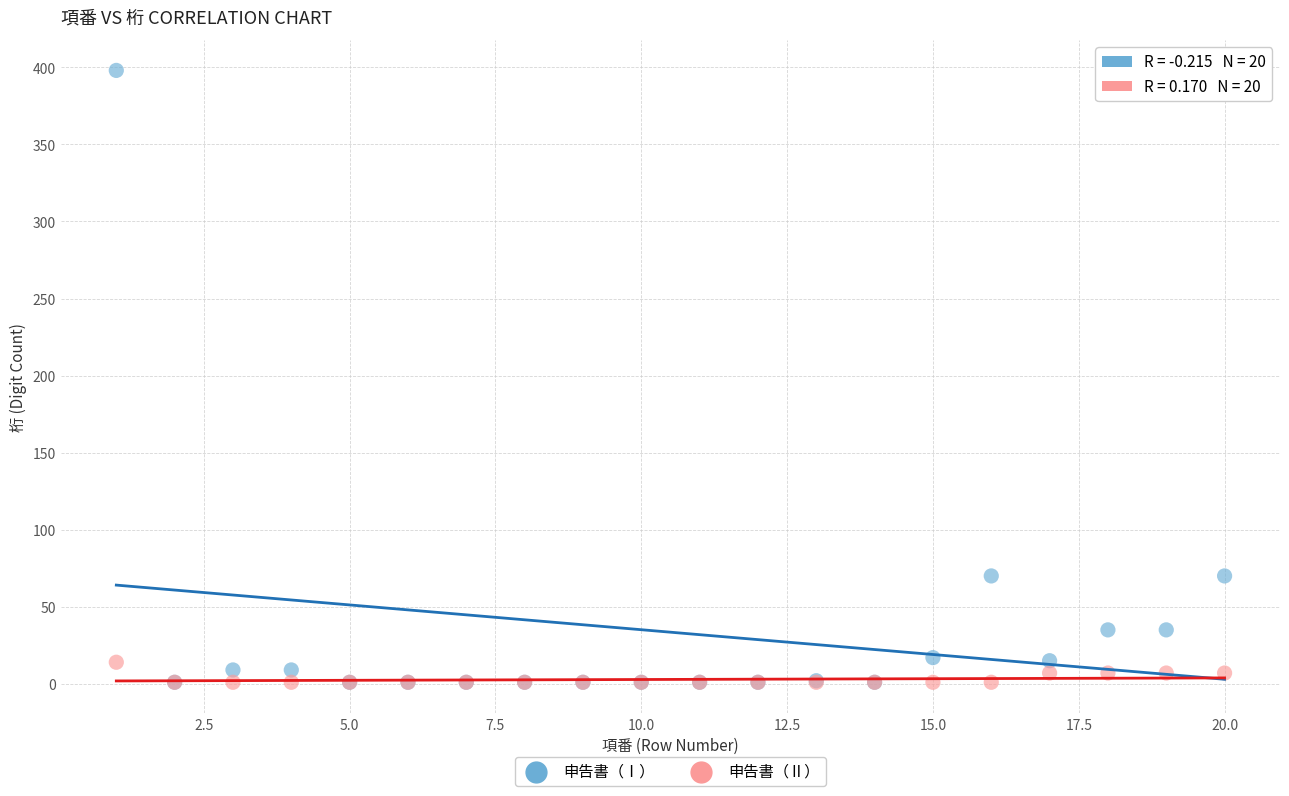

What are all the series names shown in the legend?

申告書（Ⅰ）, 申告書（Ⅱ）